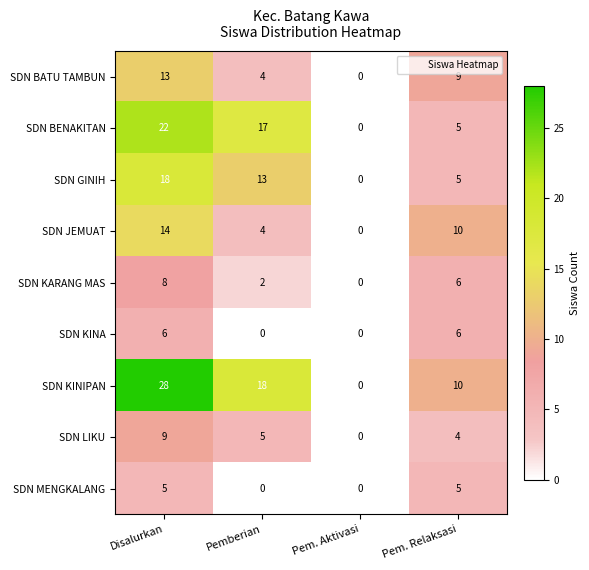

Count the number of categories in the chart.

4